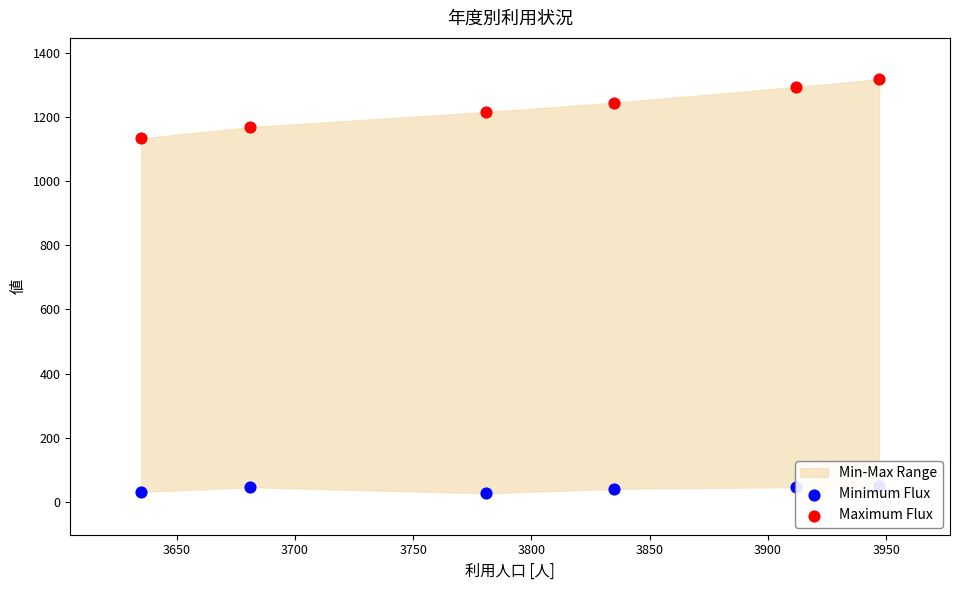

Is the value of Maximum Flux at 3850 greater than the value of Minimum Flux at 3700?

Yes